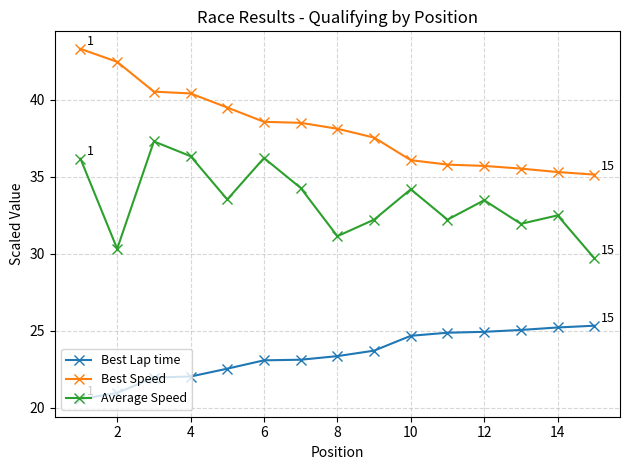

Does the chart display data point markers on the line(s)?

Yes